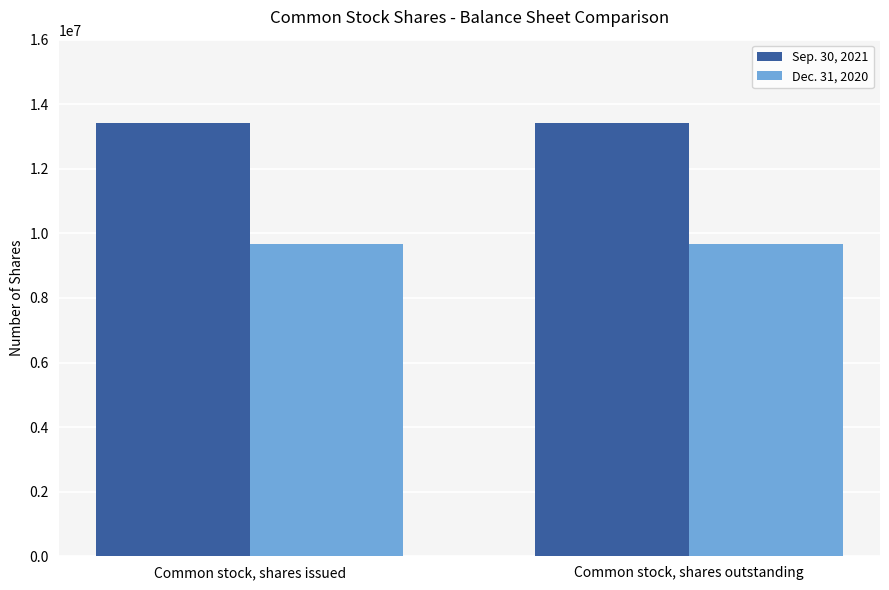

Reading left to right, what are all the values shown in this chart?

Sep. 30, 2021: Common stock, shares issued=13434152	Common stock, shares outstanding=13434152
Dec. 31, 2020: Common stock, shares issued=9664427	Common stock, shares outstanding=9664427